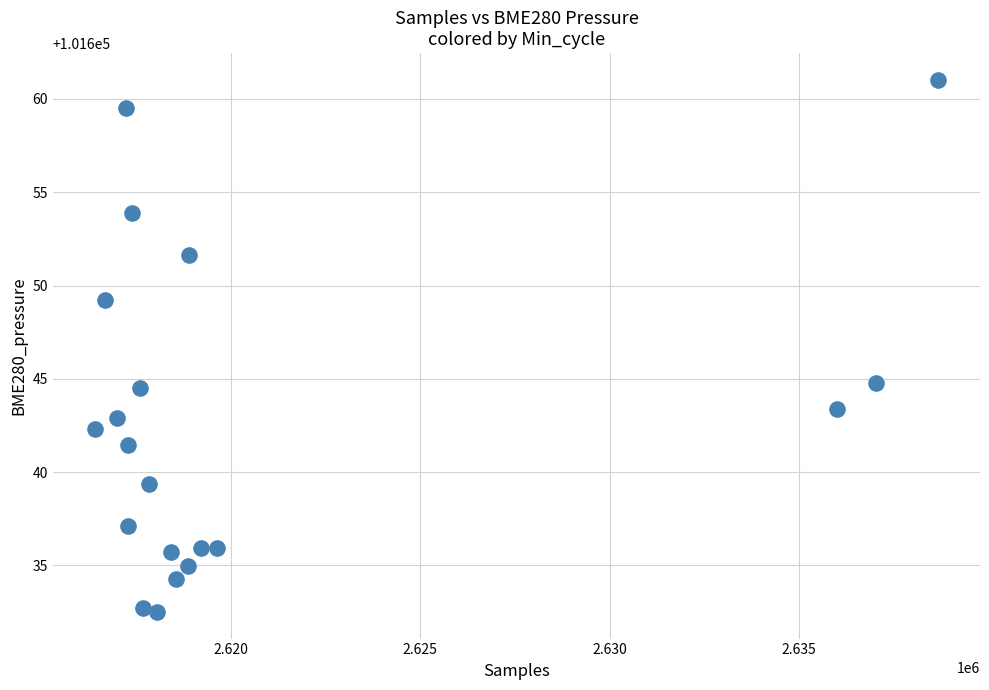

What is the range of X values (max minus min)?

22245.0